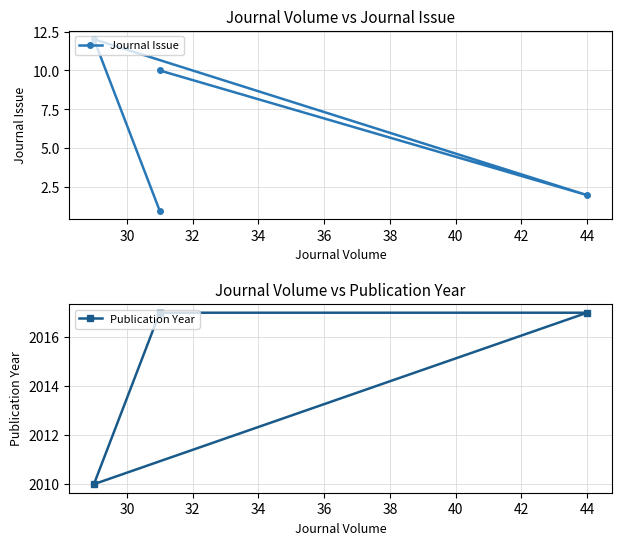

What are all the series names shown in the legend?

Journal Issue, Publication Year